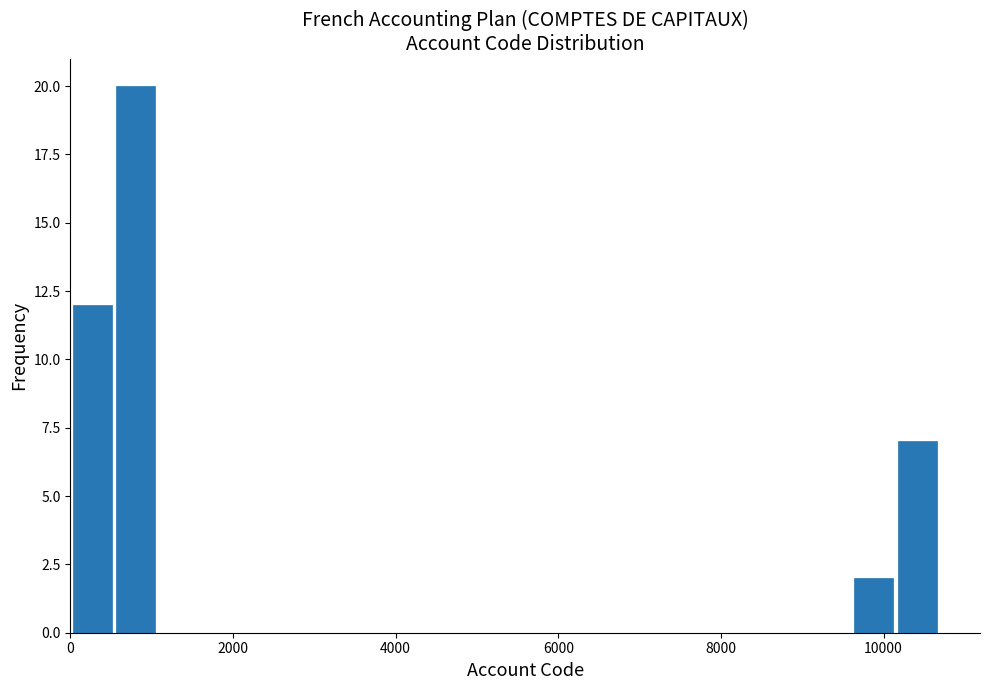

Around what value on the x-axis is the tallest bar? Give the approximate position of its centre, as read against the axis.

800